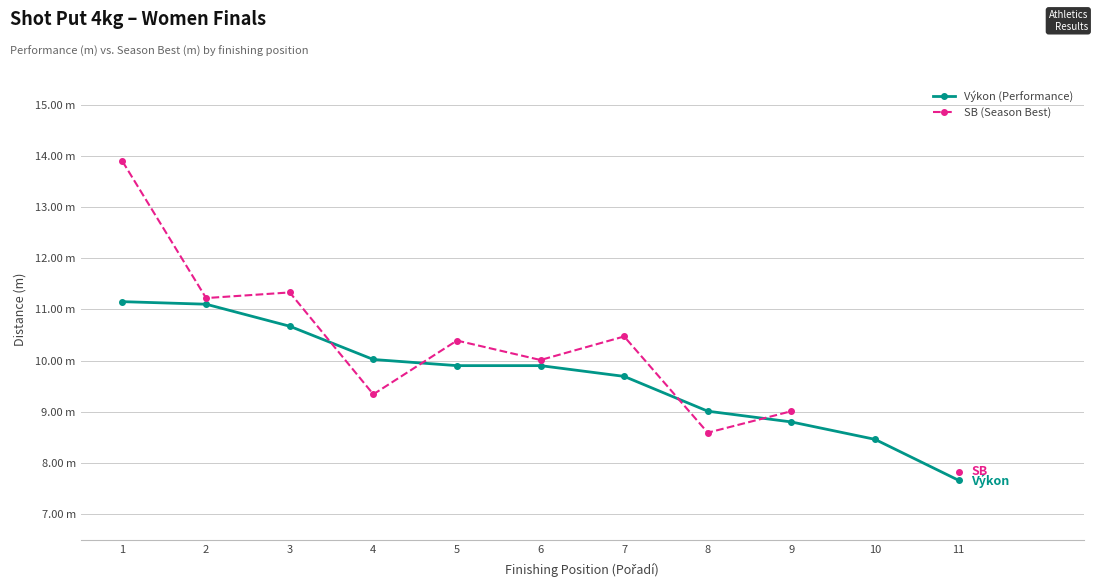

At which label does SB (Season Best) first exceed 10?

1